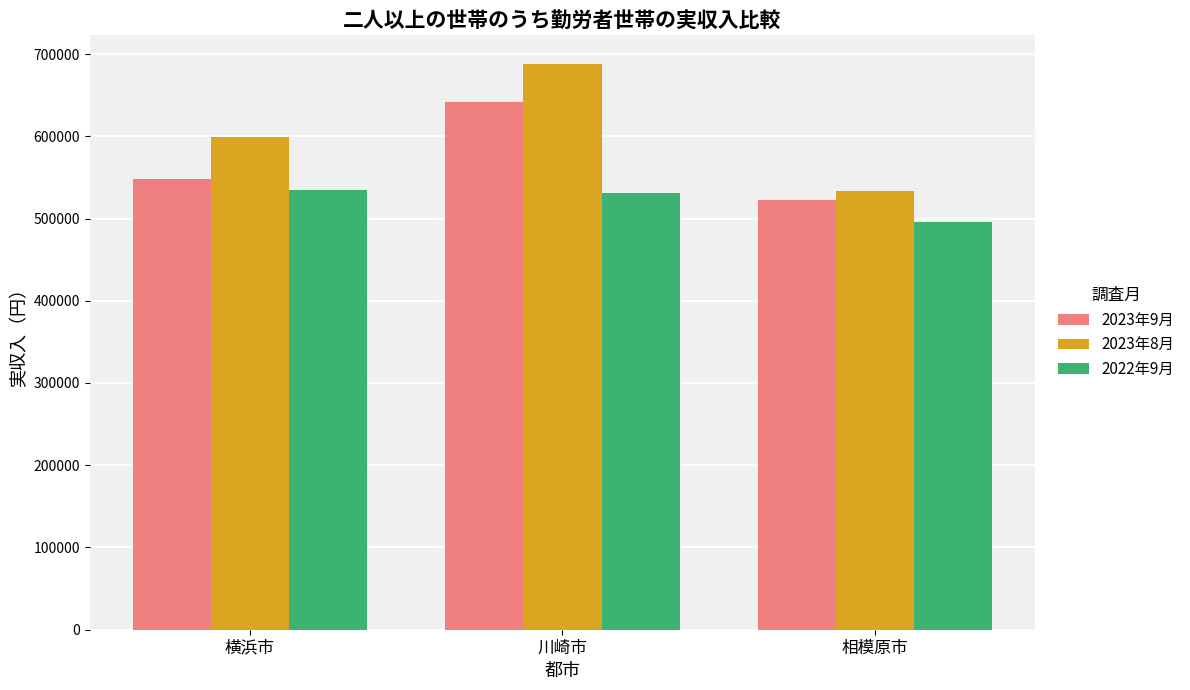

How many bars are there in total?

9